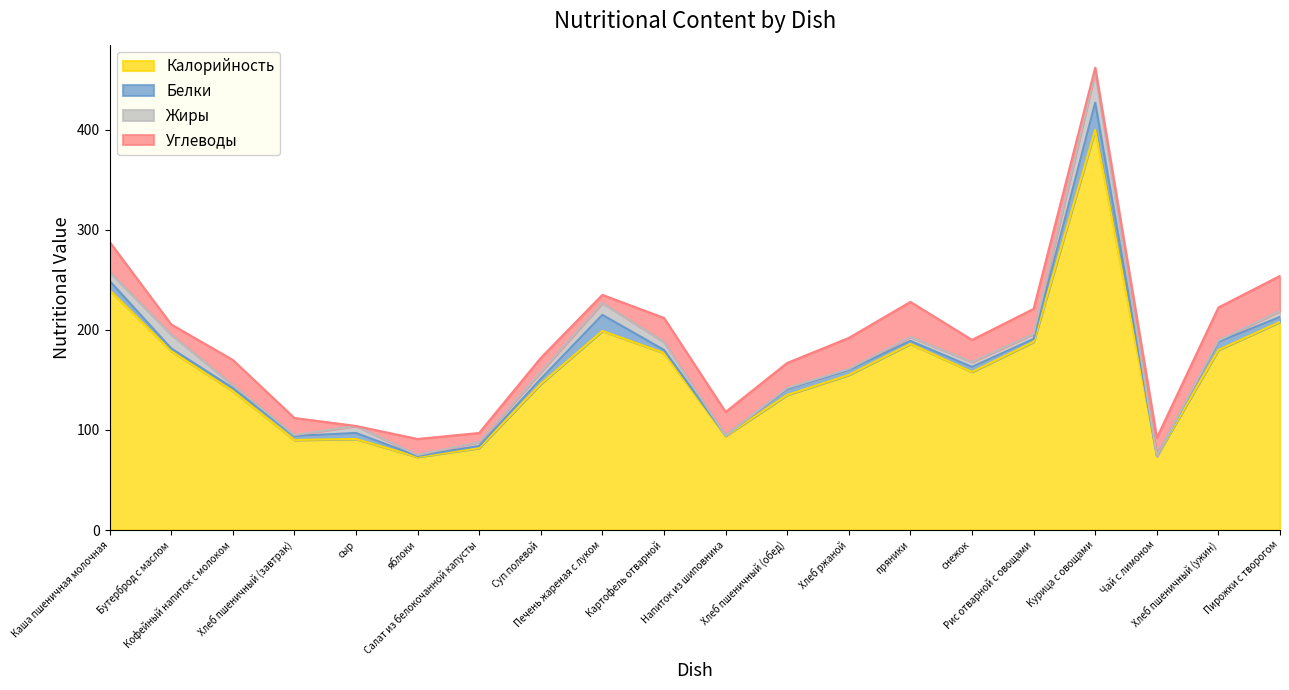

What is the value of the Калорийность point at the 8th from the left?

146.0